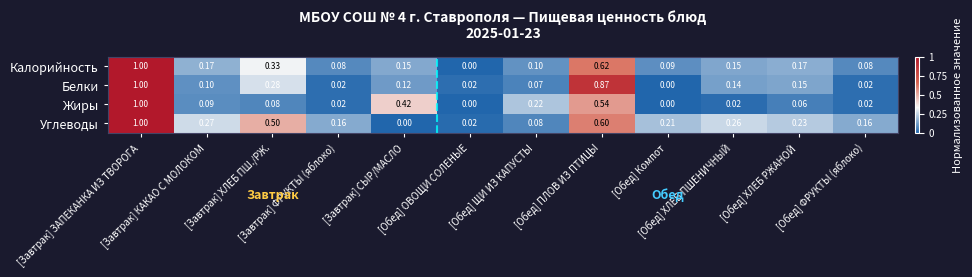

Which series has the largest total across all categories?

Углеводы